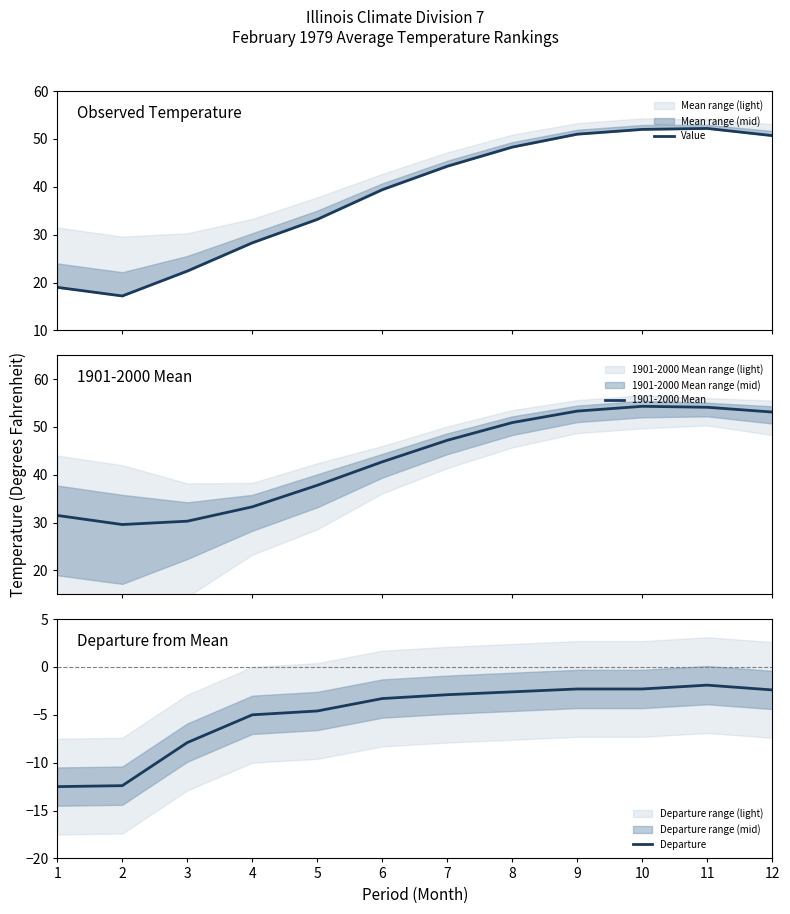

The 1901-2000 Mean series shows 22.1 at 12. True or false?

False